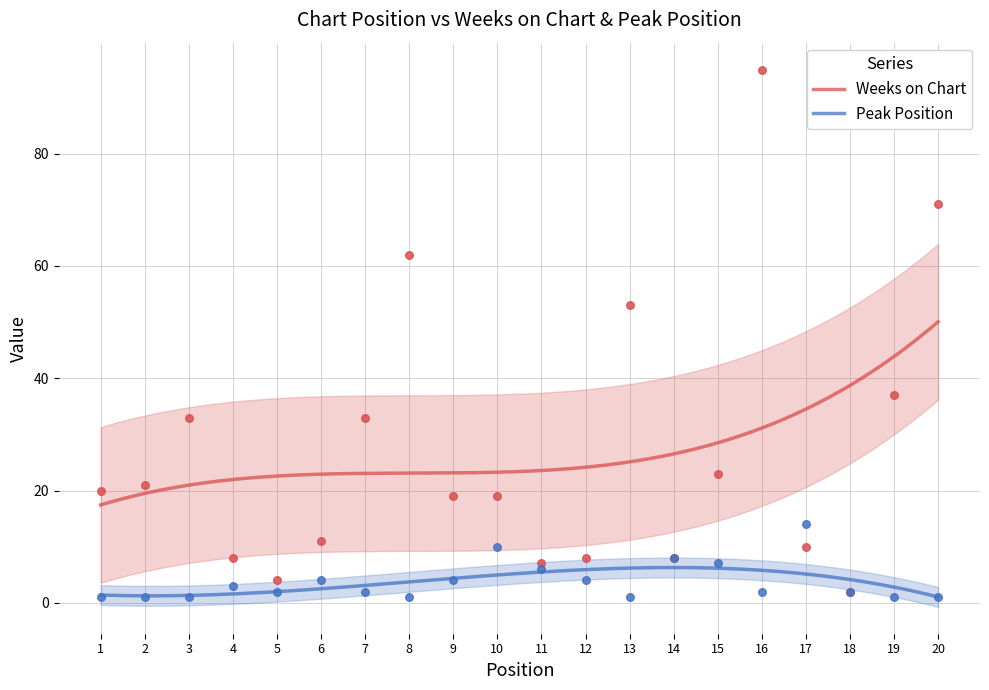

What are all the series names shown in the legend?

Weeks on Chart, Peak Position